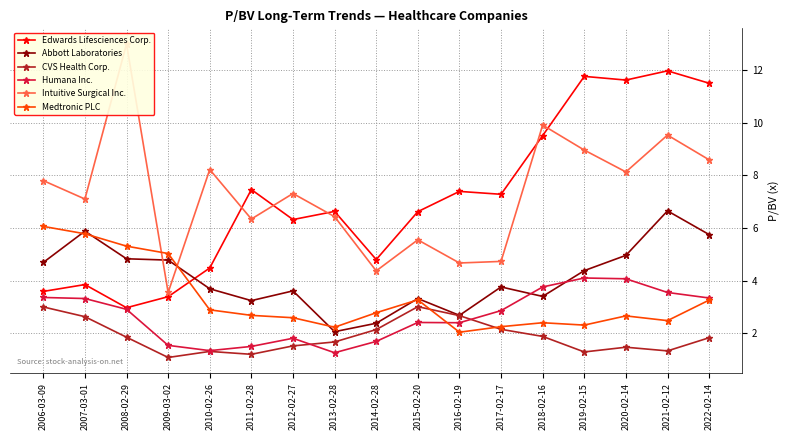

True or false: CVS Health Corp. and Medtronic PLC cross at least once.

True